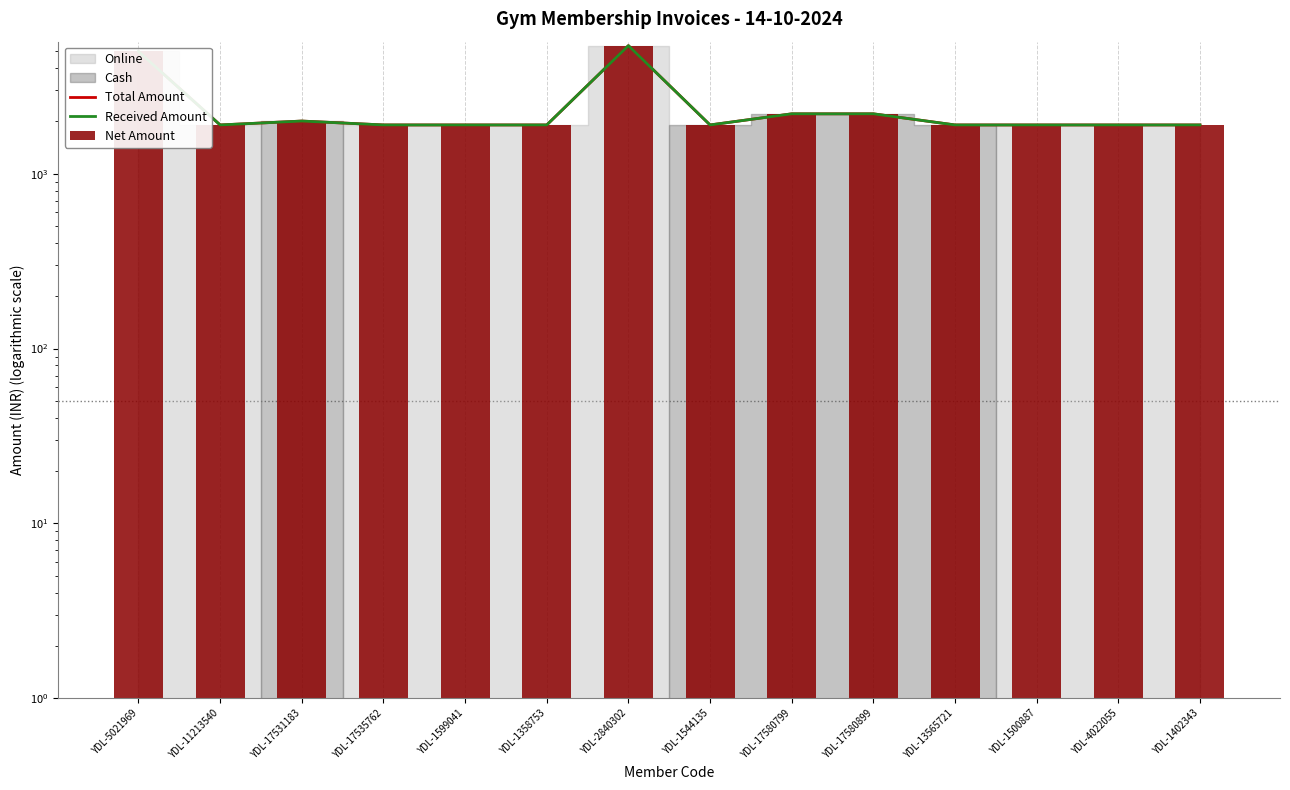

How many bars are there in total?

42